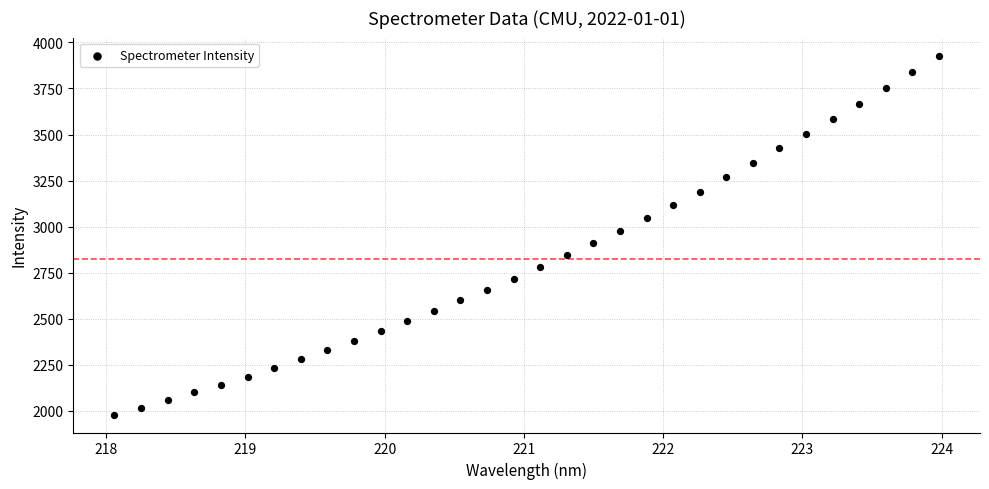

What is the range of Y values (max minus min)?

1950.3